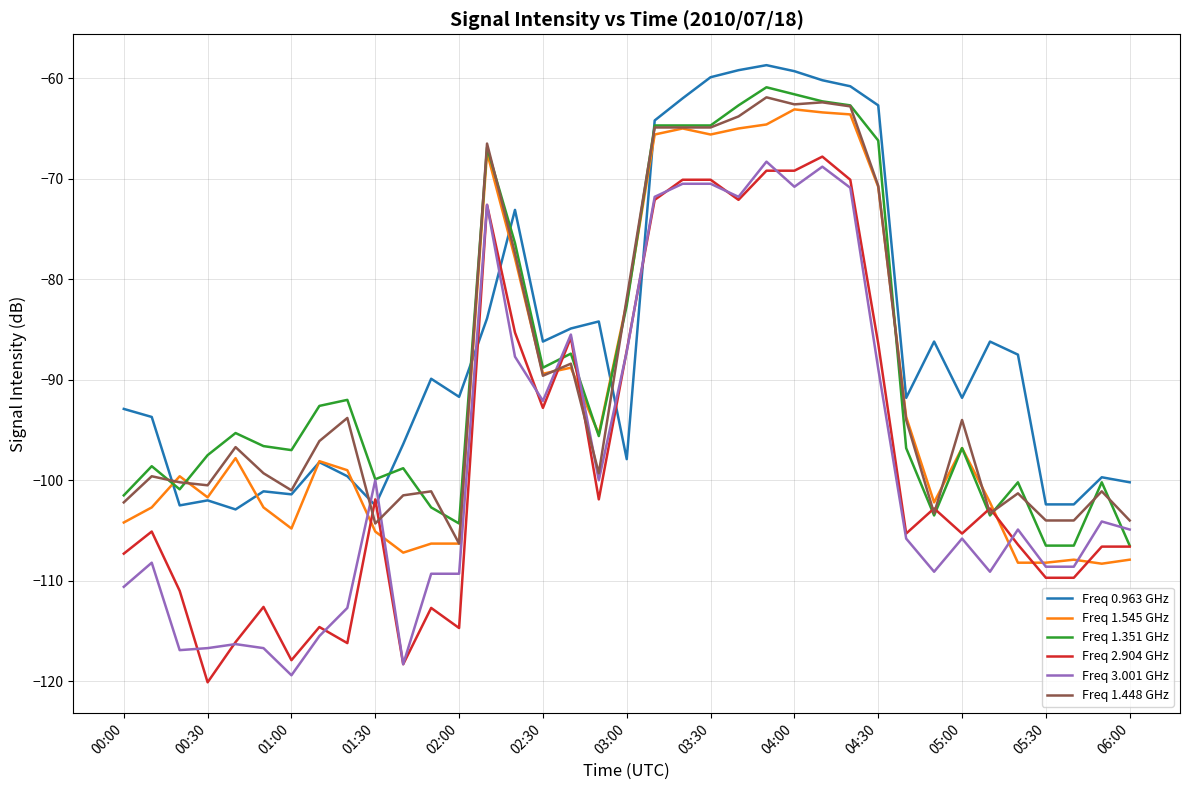

What is the greatest value displayed?

-58.7